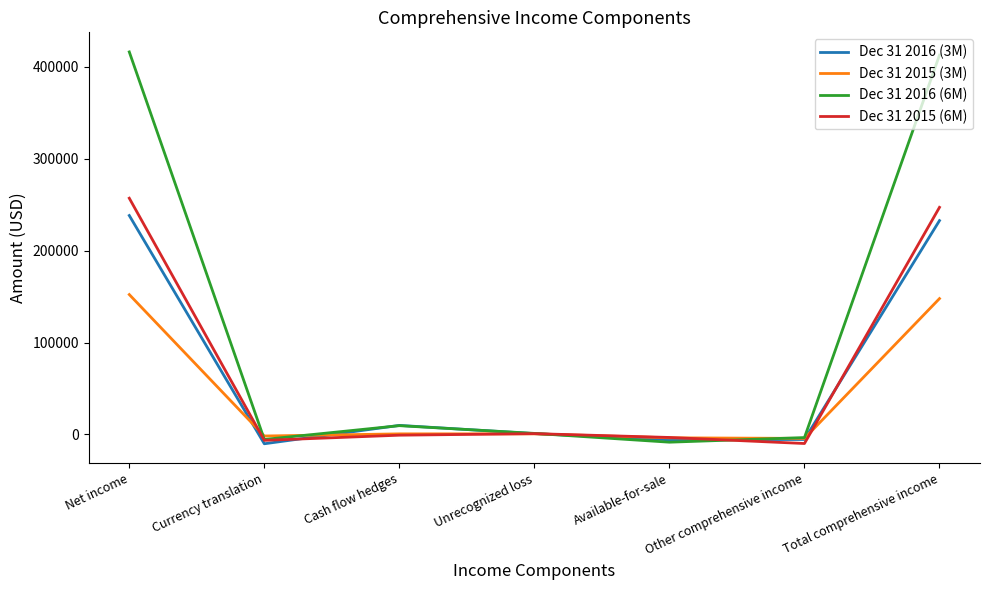

Is the value of Dec 31 2015 (6M) at Unrecognized loss greater than the value of Dec 31 2016 (3M) at Total comprehensive income?

No